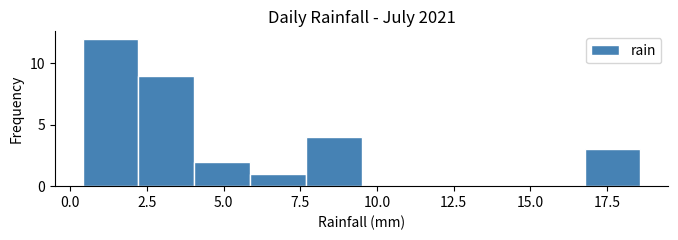

Read against the x-axis, roughly where is the centre of the tallest bar?

1.5